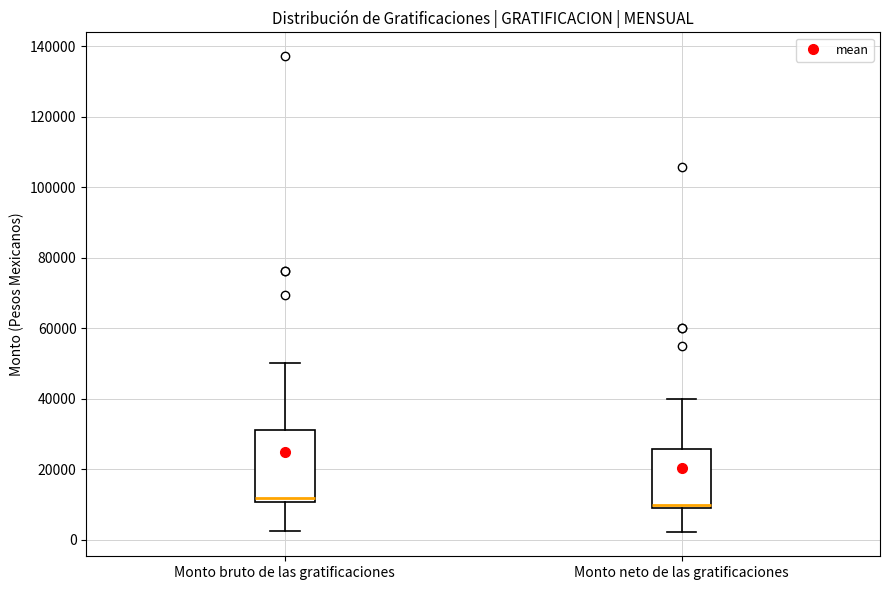

Reading left to right, read every box against the y-axis: the position of its median line, the range the box covers, and the ends of its whiskers. The values are not printed on the chart, so give them approximately, as read against the axis.

Monto bruto de las gratificaciones: median 12000, box 10000 to 32000, whiskers 2000 to 50000
Monto neto de las gratificaciones: median 10000 (just above the box's lower edge), box 10000 to 26000, whiskers 2000 to 40000